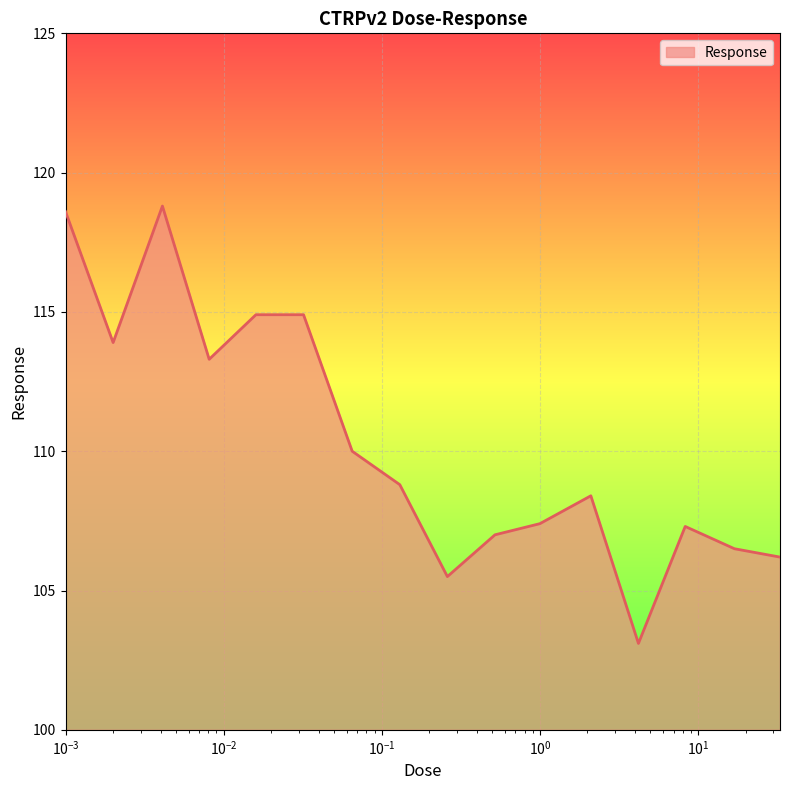

What is the difference between the maximum and minimum values?

15.7